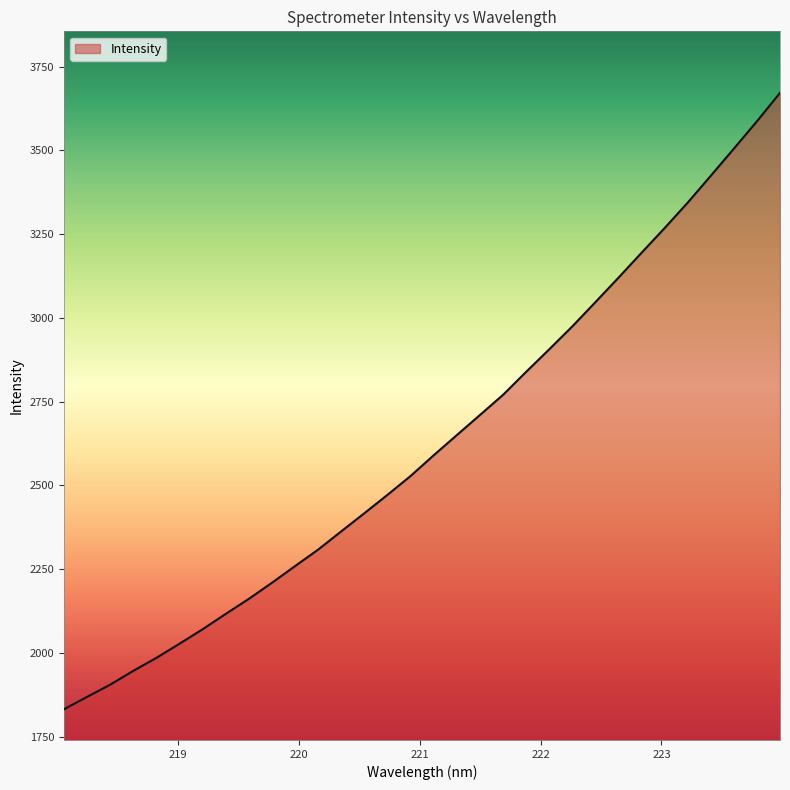

What is the difference between the maximum and minimum values?

1839.3